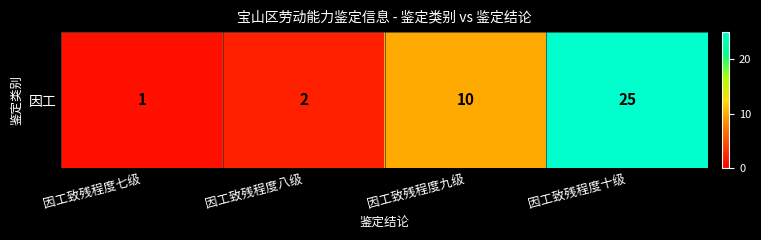

Where is the data nearest to the value 13?

因工致残程度九级